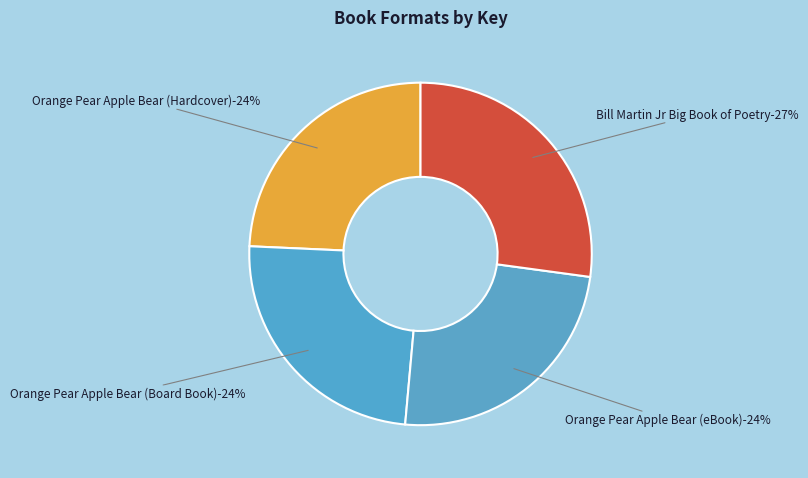

Which has a higher value, Orange Pear Apple Bear (Board Book) or Orange Pear Apple Bear (eBook)?

Orange Pear Apple Bear (Board Book)